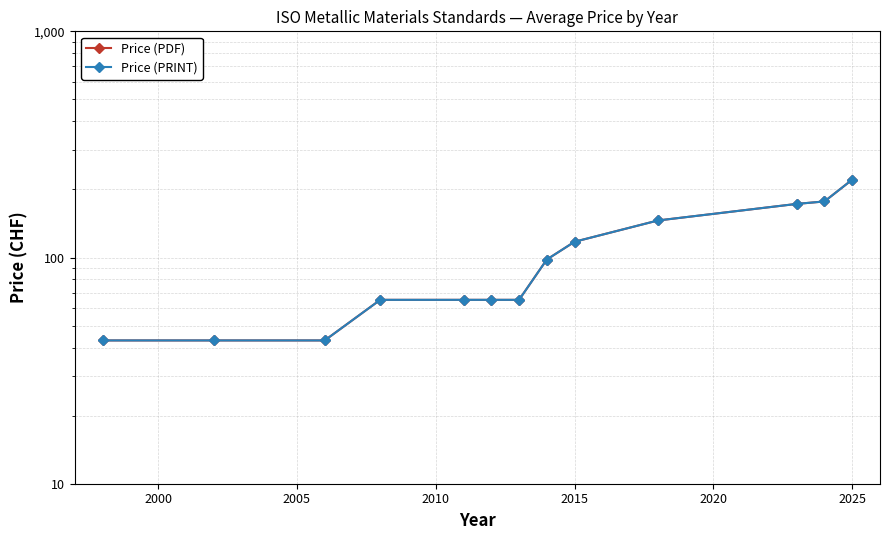

At how many categories does at least one series exceed 193?

1